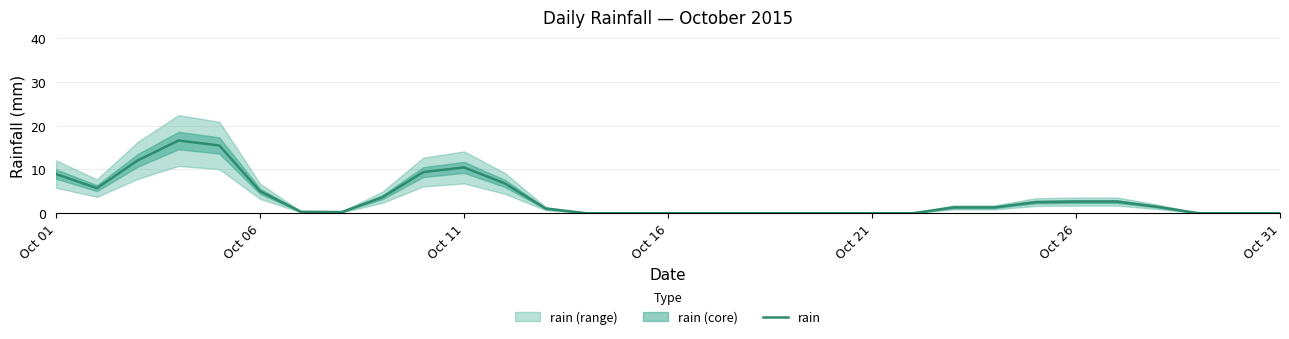

Is it true that rain equals 0.0 at Oct 21?

True